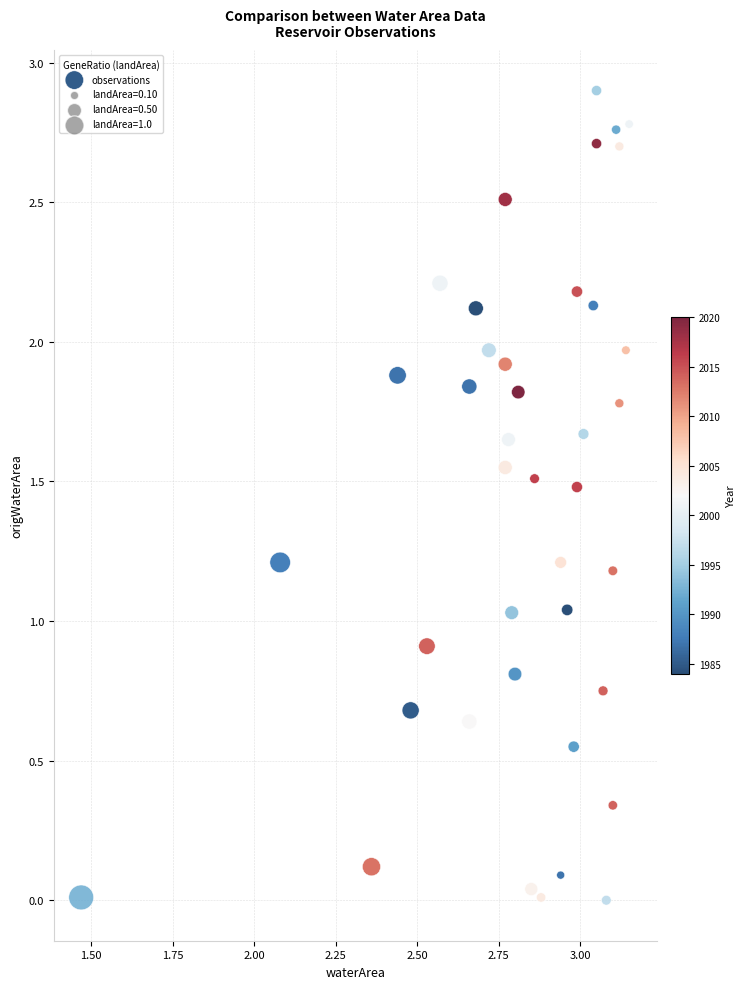

What is the range of X values (max minus min)?

1.7